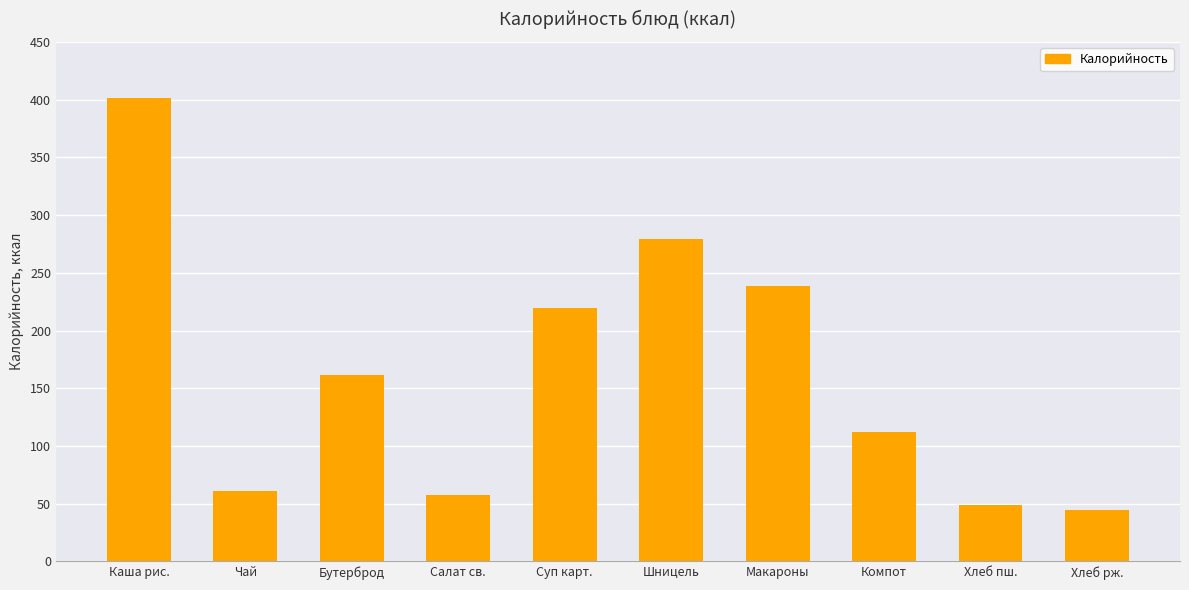

True or false: the data shows 111.8 at Компот.

True